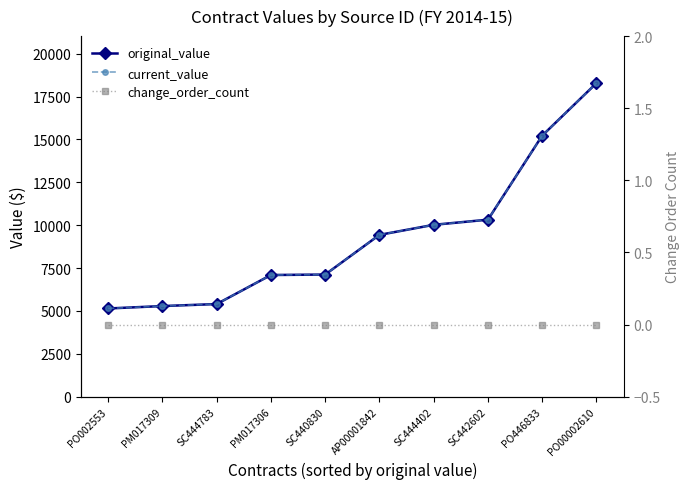

At SC444783, list the series in order from smallest to largest.

change_order_count, original_value, current_value